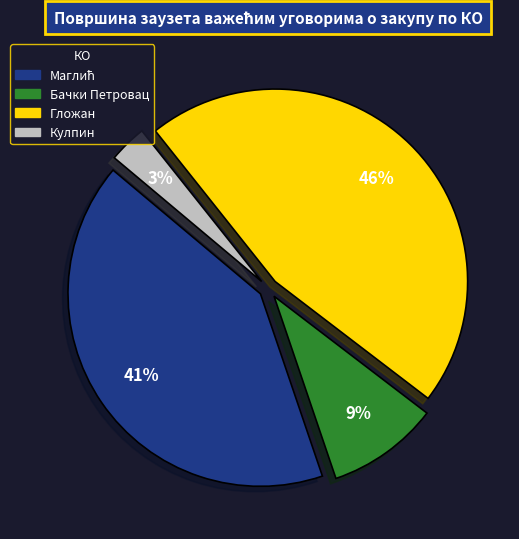

To the nearest percent, what is the average slice percentage?

25%